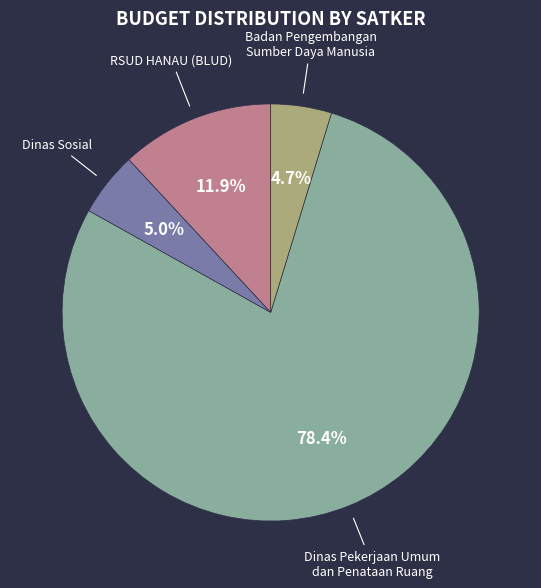

To the nearest percent, what is the average slice percentage?

25%